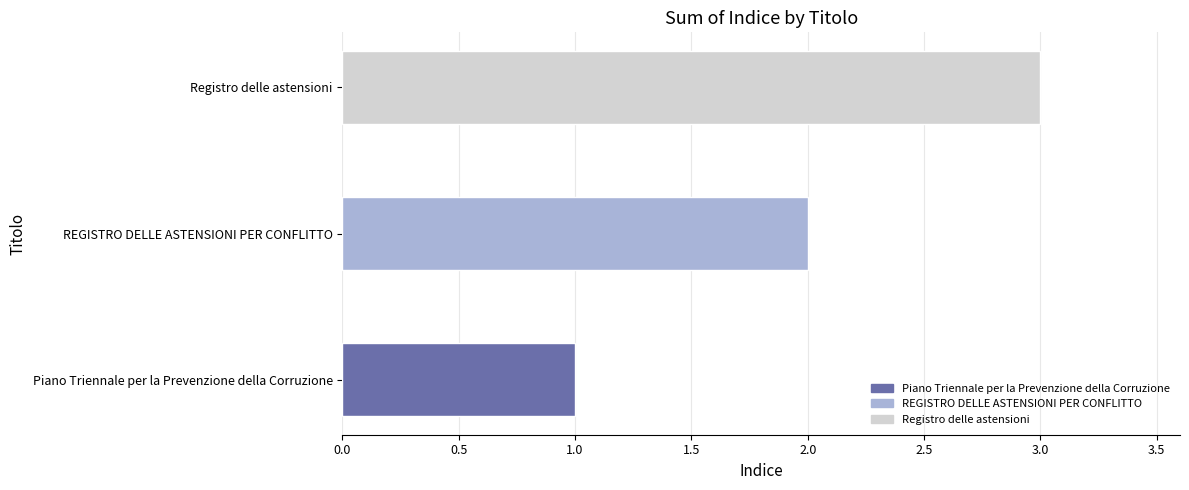

At which category does the chart reach its peak across all series?

Registro delle astensioni